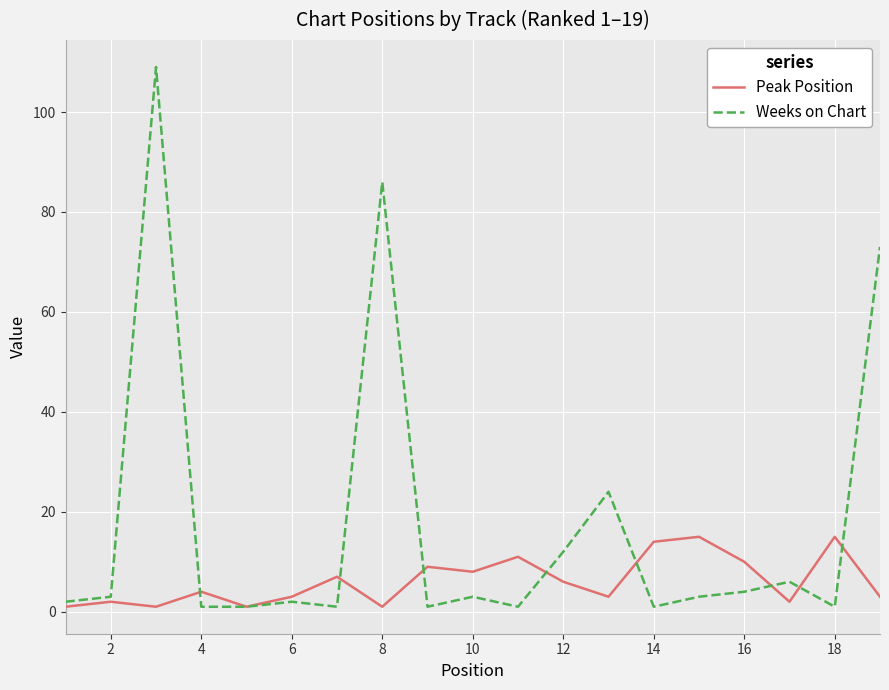

What are all the series names shown in the legend?

Peak Position, Weeks on Chart